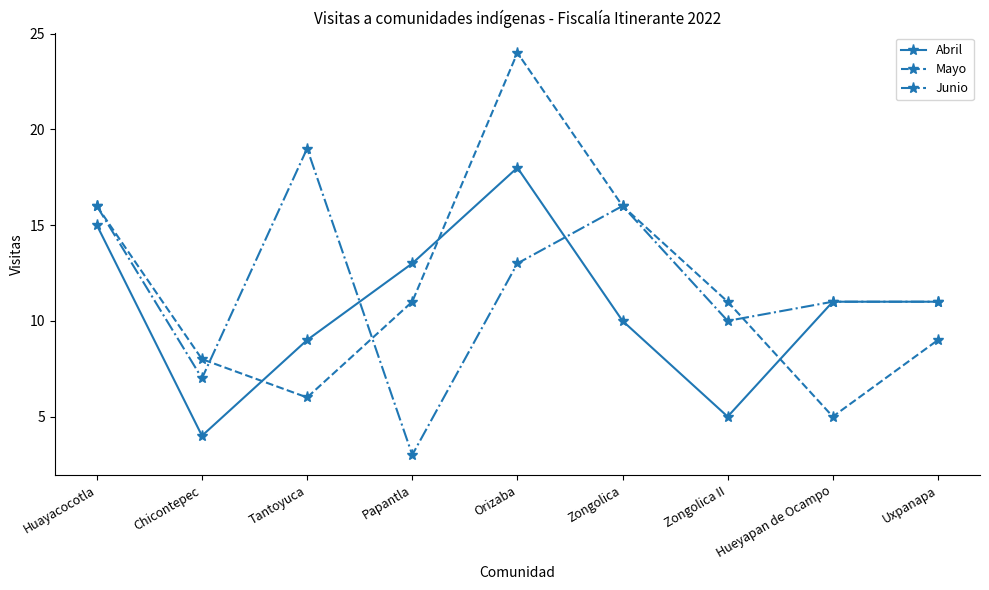

How many interior local peaks does the Mayo series have?

1